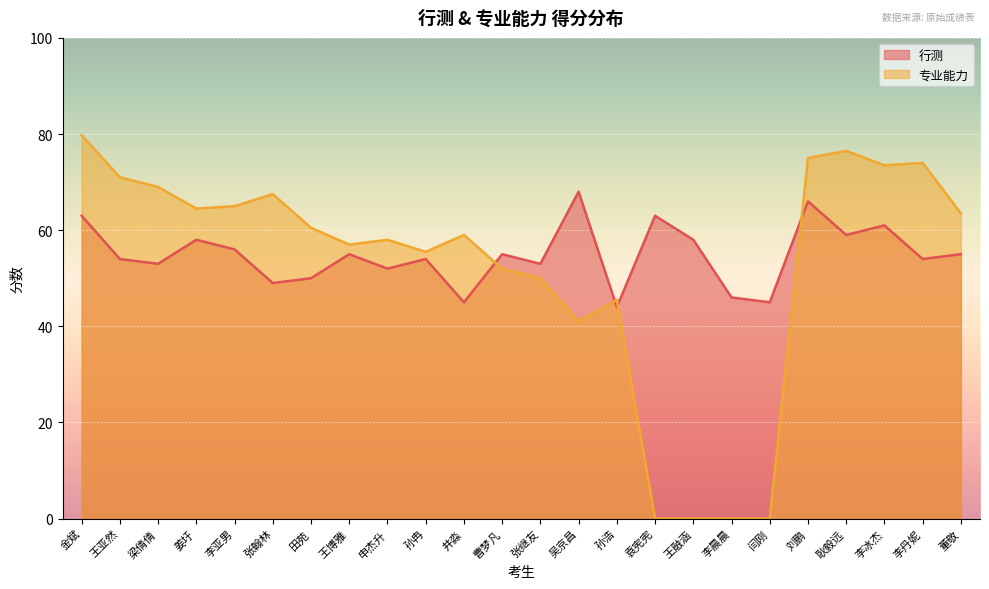

How many data points does each series have?

24